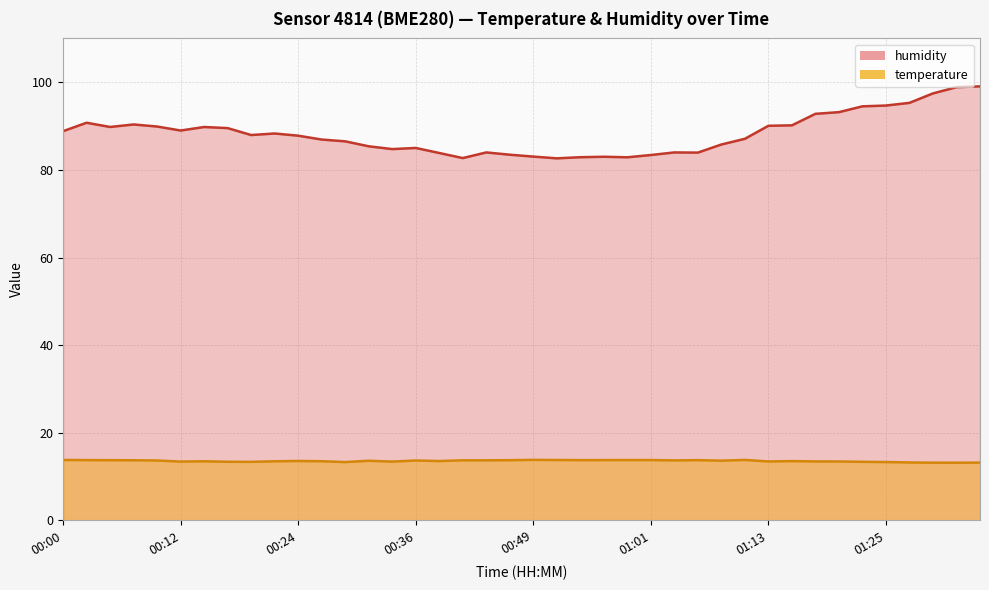

Between 01:01 and 01:08, which is larger?

01:01